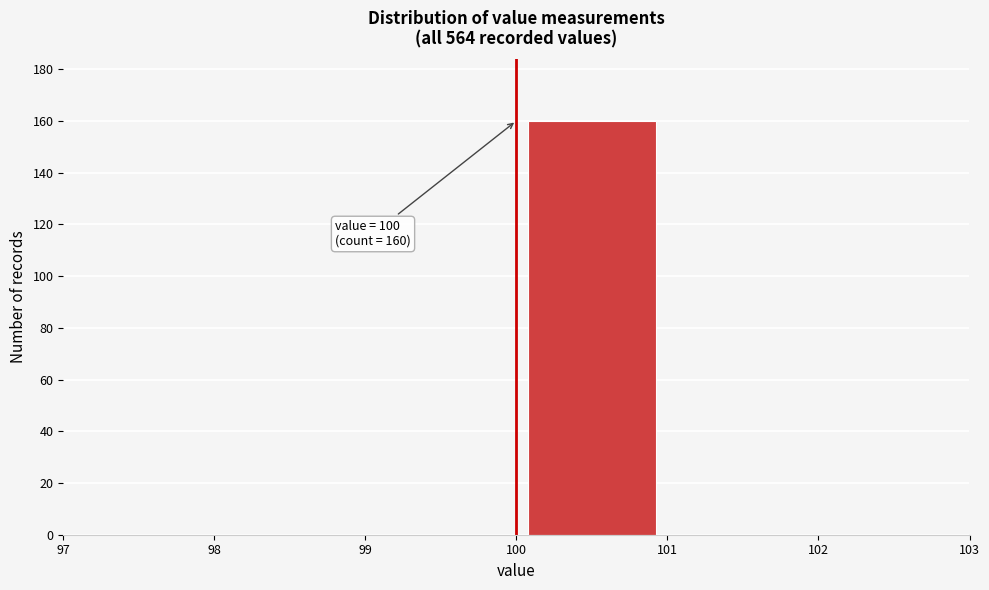

Over which range of the x-axis is the bar tallest?

100 to 101